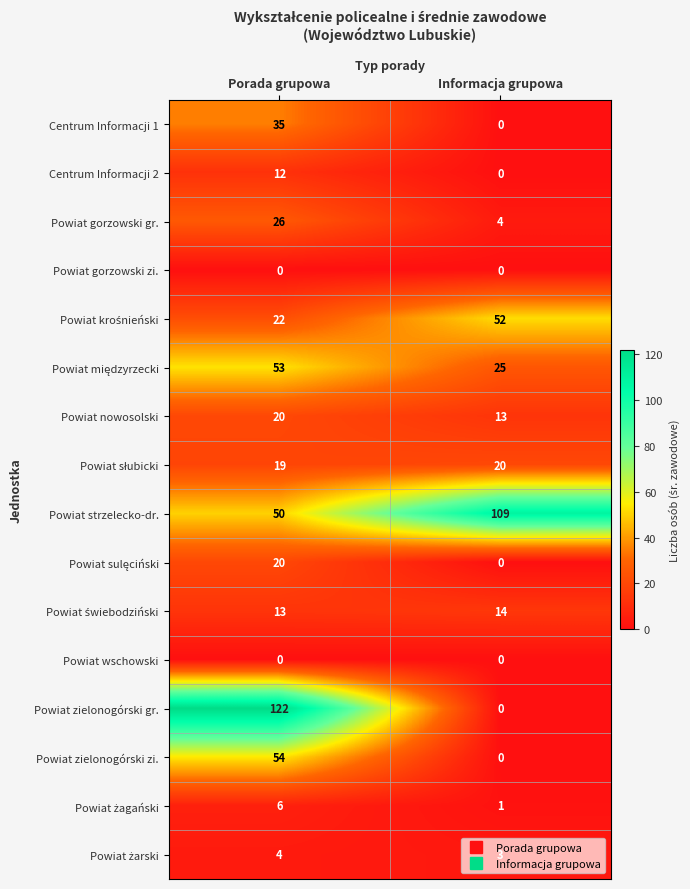

What is the total value across all series at Porada grupowa?

456